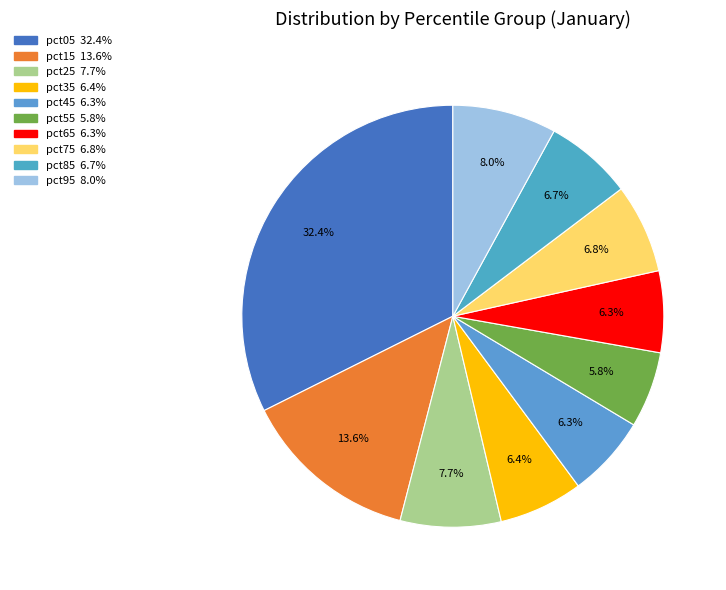

How much of the chart is everything except pct75?

93.2%